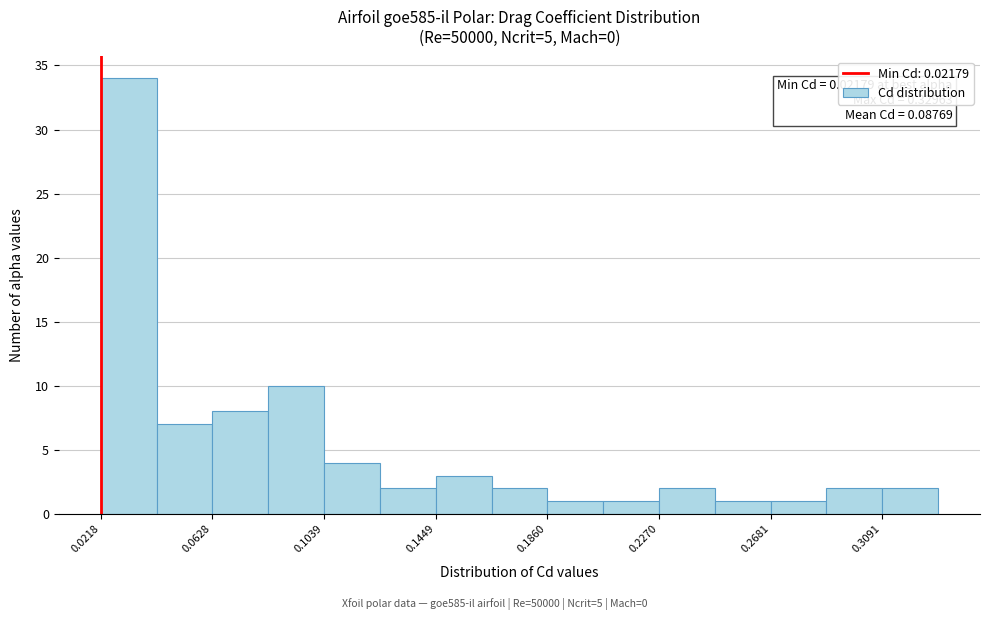

Over which range of the x-axis is the bar tallest?

0.020 to 0.040